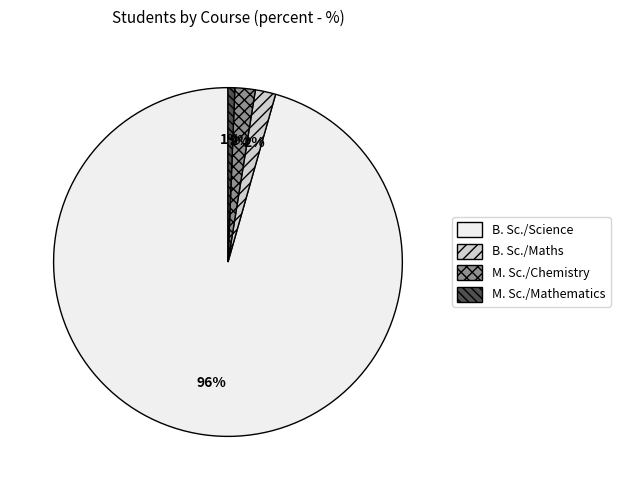

Which has a higher value, M. Sc./Chemistry or M. Sc./Mathematics?

M. Sc./Chemistry